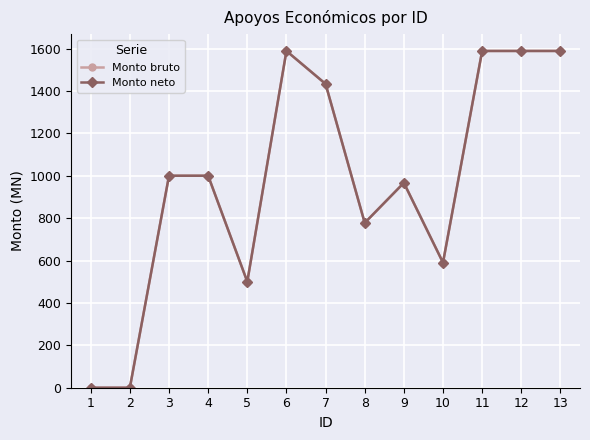

What is the difference between the maximum and minimum values in the Monto neto series?

1588.6